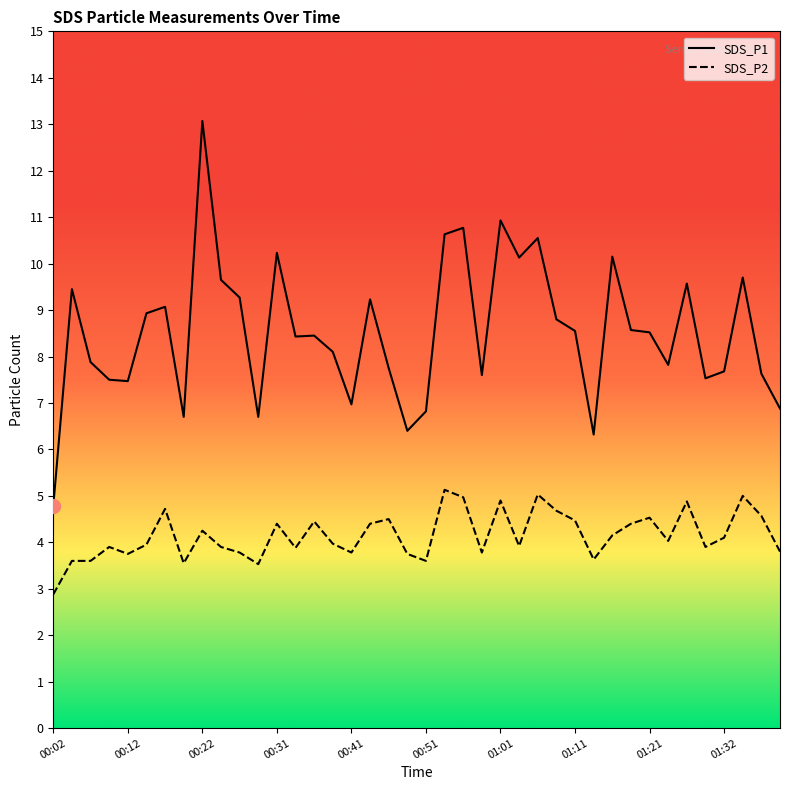

Is the value of SDS_P1 at 29 greater than the value of SDS_P2 at 01:21?

Yes